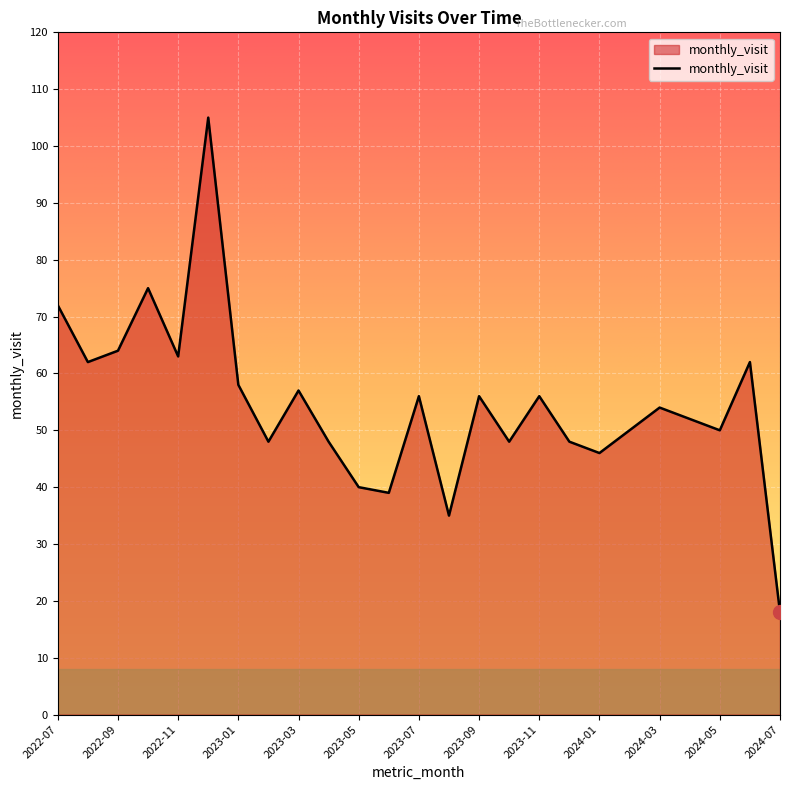

What is the difference between the maximum and minimum values?

87